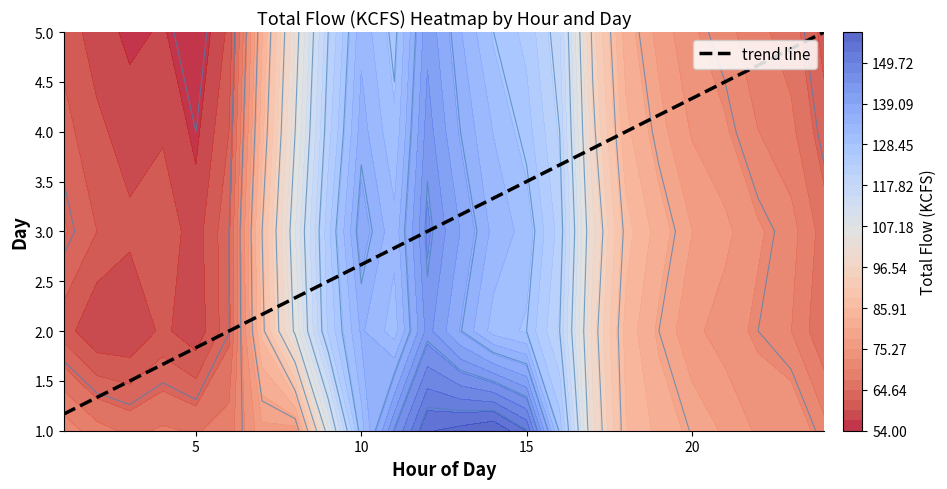

What is the maximum value for 2?

142.8